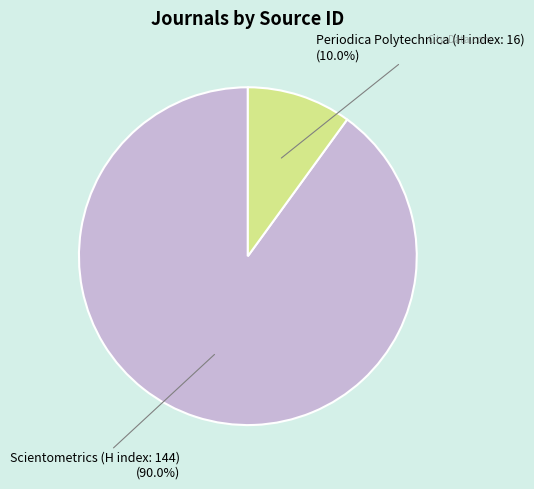

To the nearest percent, what is the difference between the largest and smallest slice percentages?

80%